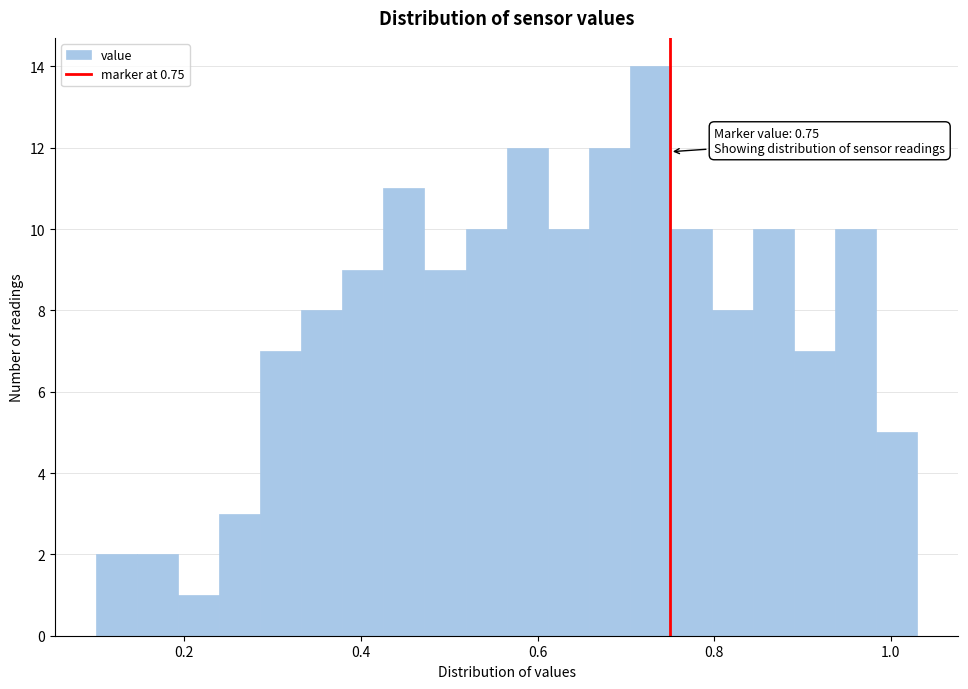

Around what value on the x-axis is the tallest bar? Give the approximate position of its centre, as read against the axis.

0.72